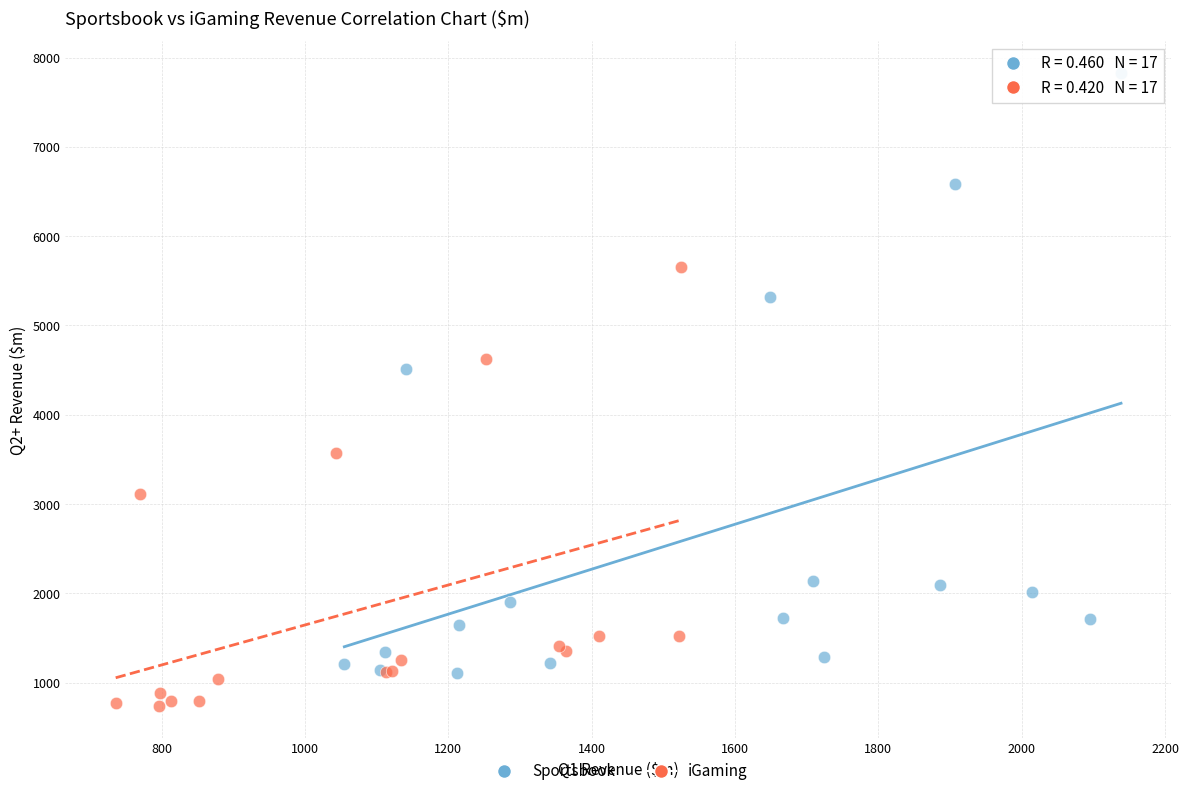

Which series reaches the maximum Y coordinate?

Sportsbook